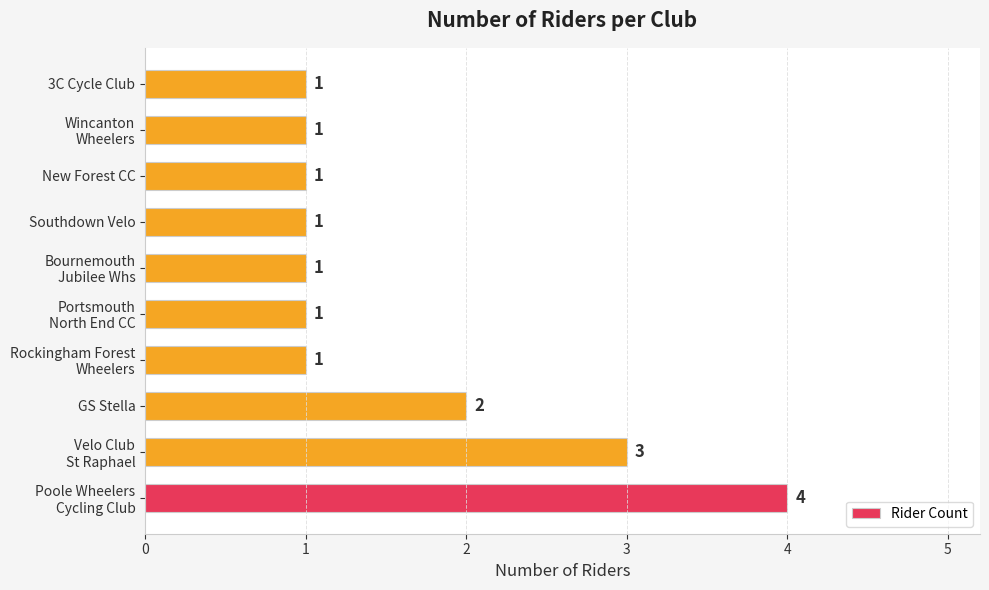

Reading bottom to top, list all the values displayed in this chart.

4	3	2	1	1	1	1	1	1	1